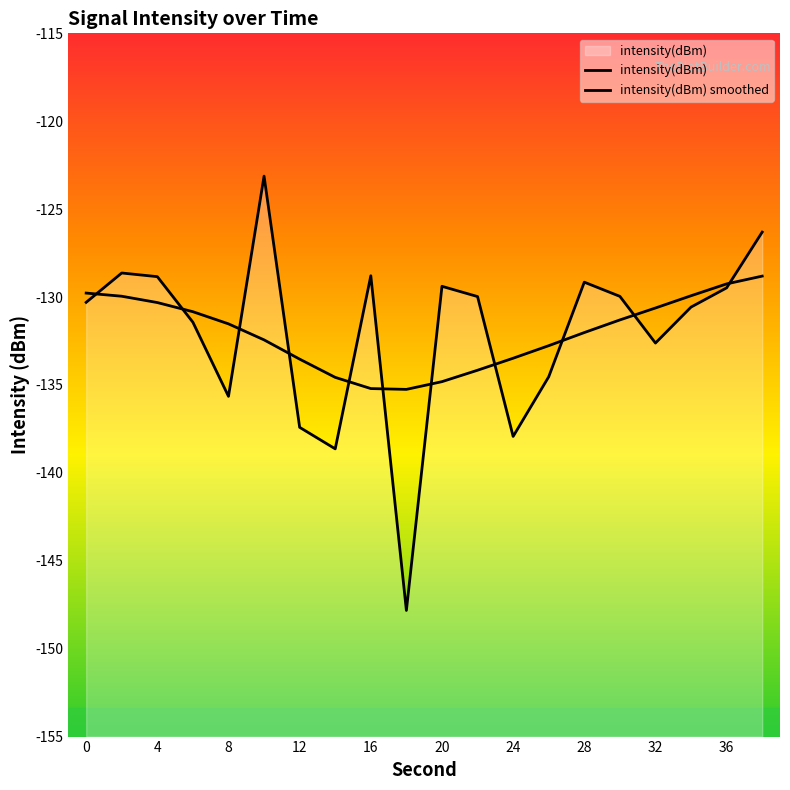

Reading right to left, extract all data points from this chart.

intensity(dBm): -126.3	-129.5	-130.6	-132.6	-130.0	-129.2	-134.5	-137.9	-130.0	-129.4	-147.8	-128.8	-138.6	-137.4	-123.1	-135.6	-131.4	-128.8	-128.6	-130.3
intensity(dBm) smoothed: -128.8	-129.3	-129.9	-130.6	-131.3	-132.0	-132.8	-133.5	-134.2	-134.8	-135.3	-135.2	-134.6	-133.5	-132.4	-131.5	-130.8	-130.3	-130.0	-129.8